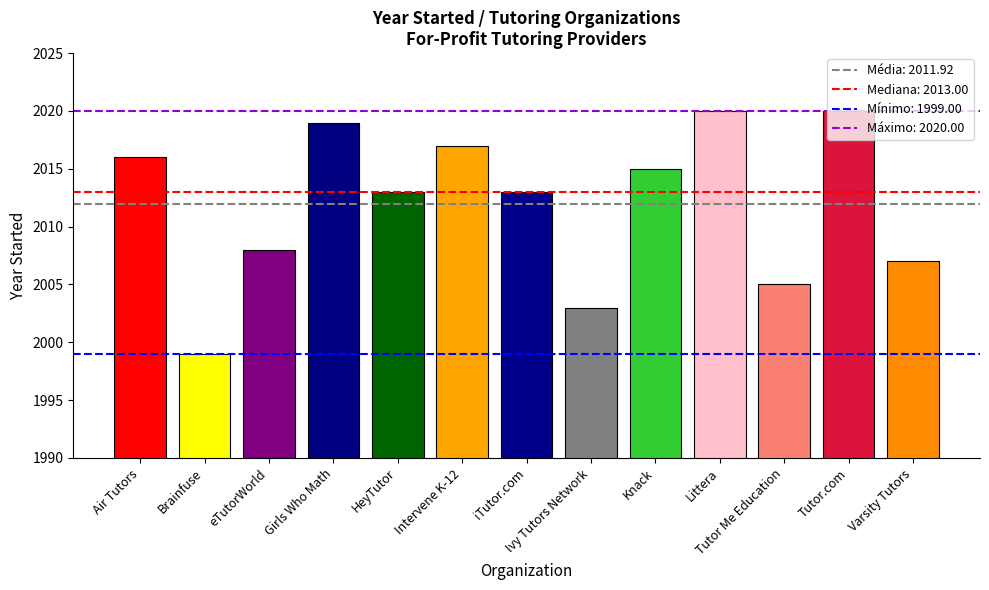

What is the change in value from Air Tutors to Littera?

+4